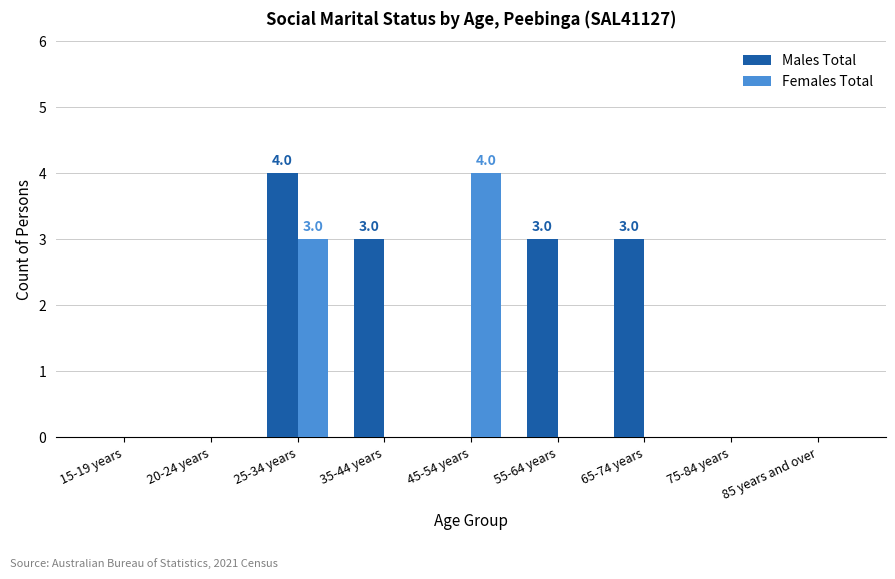

Does the chart contain stacked bars?

No